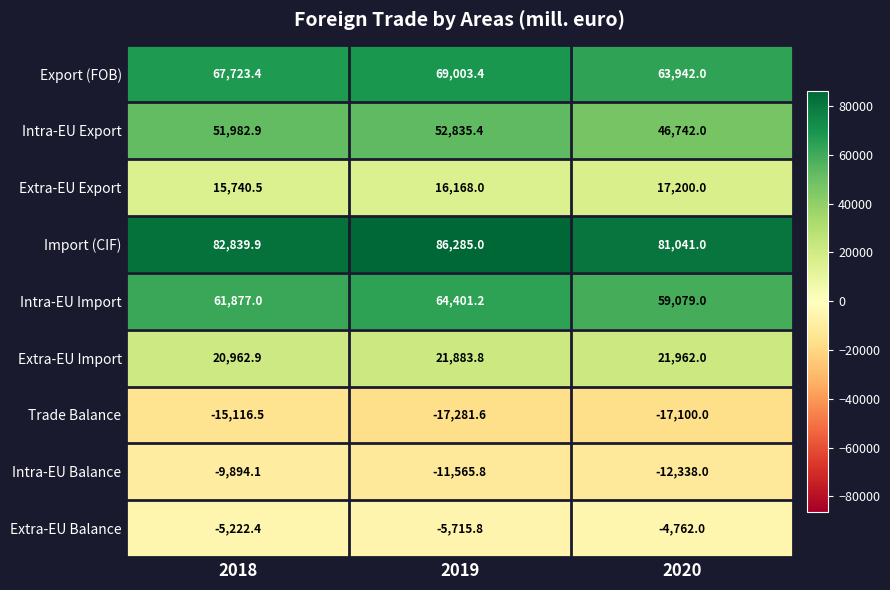

At how many categories does at least one series exceed 34109?

3